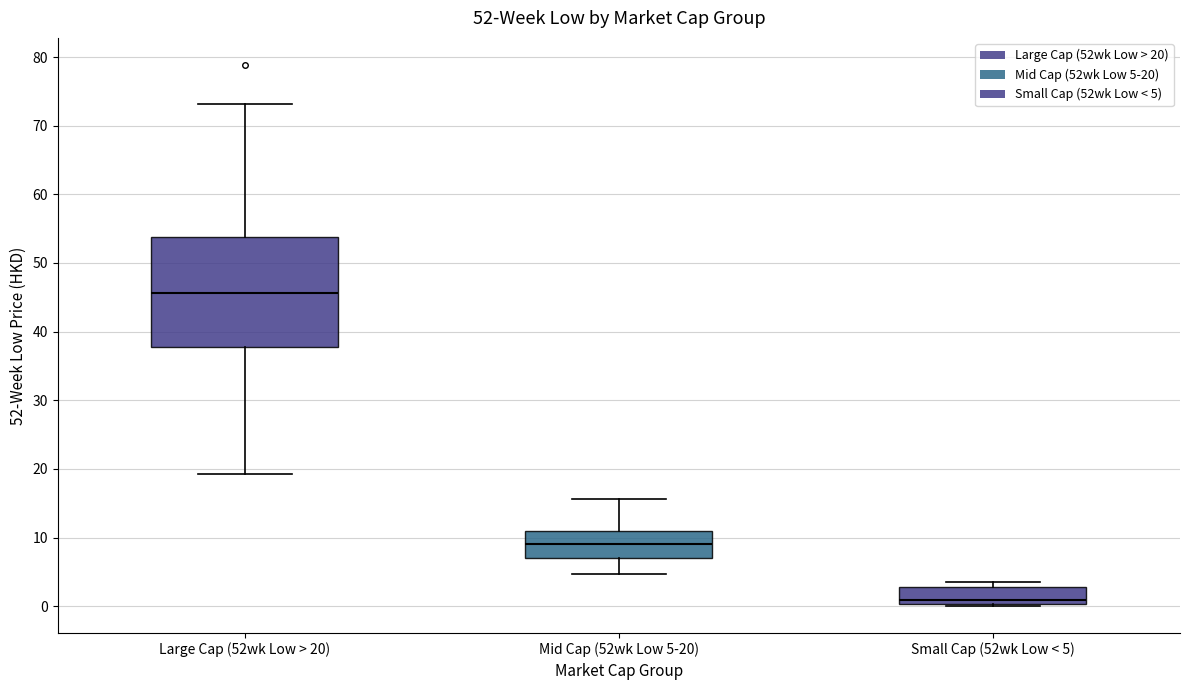

Comparing the boxes themselves (not the whiskers), which one is the tallest?

Large Cap (52wk Low > 20)